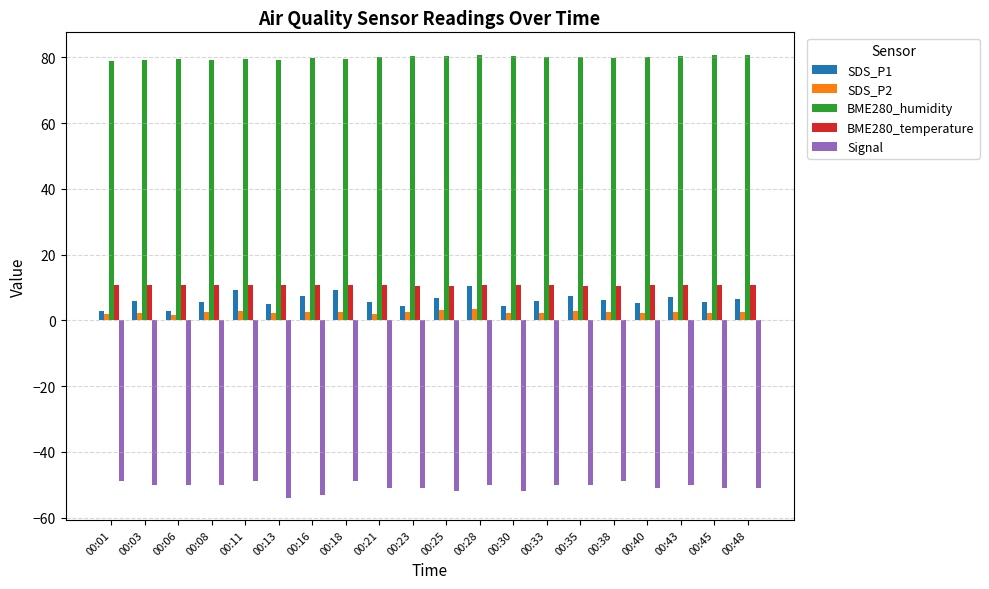

At how many categories does at least one series exceed 21?

20